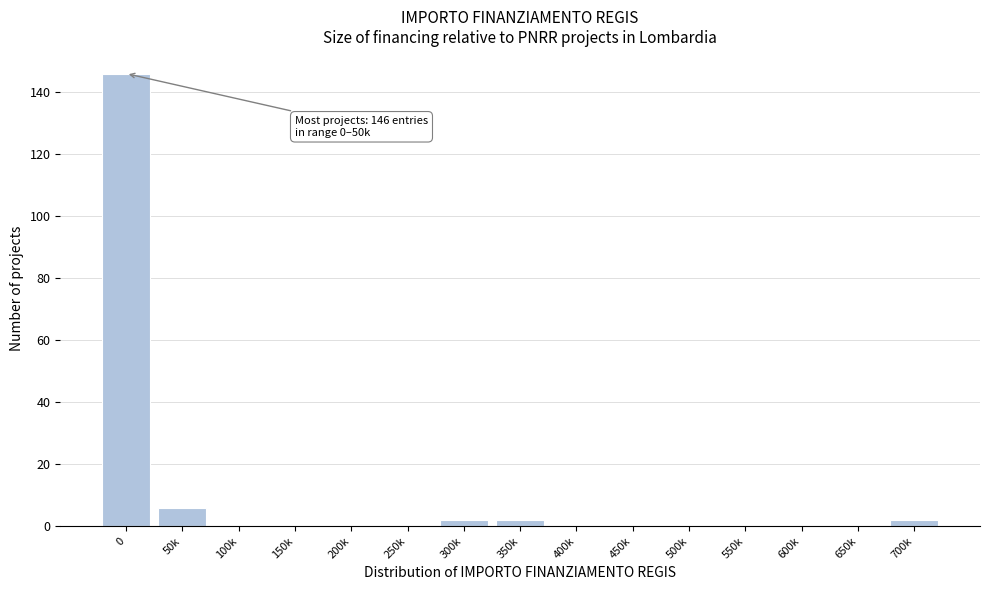

Reading left to right, list all the values displayed in this chart.

0=146	50k=6	100k=0	150k=0	200k=0	250k=0	300k=2	350k=2	400k=0	450k=0	500k=0	550k=0	600k=0	650k=0	700k=2